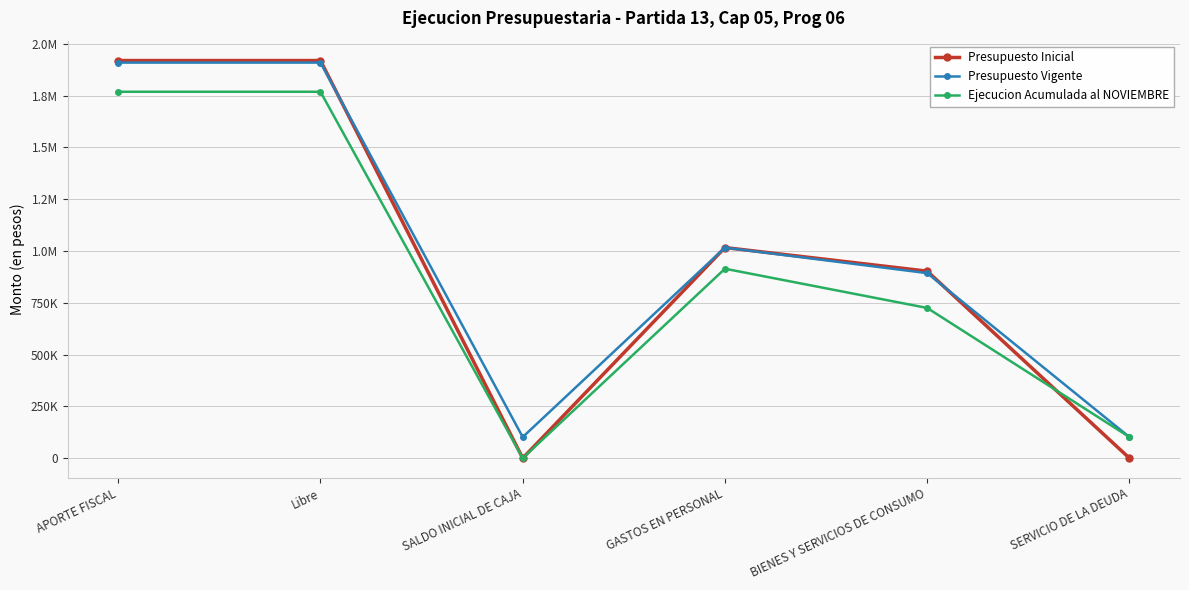

In Presupuesto Vigente, how many points are higher than both neighbors (excluding endpoints)?

1